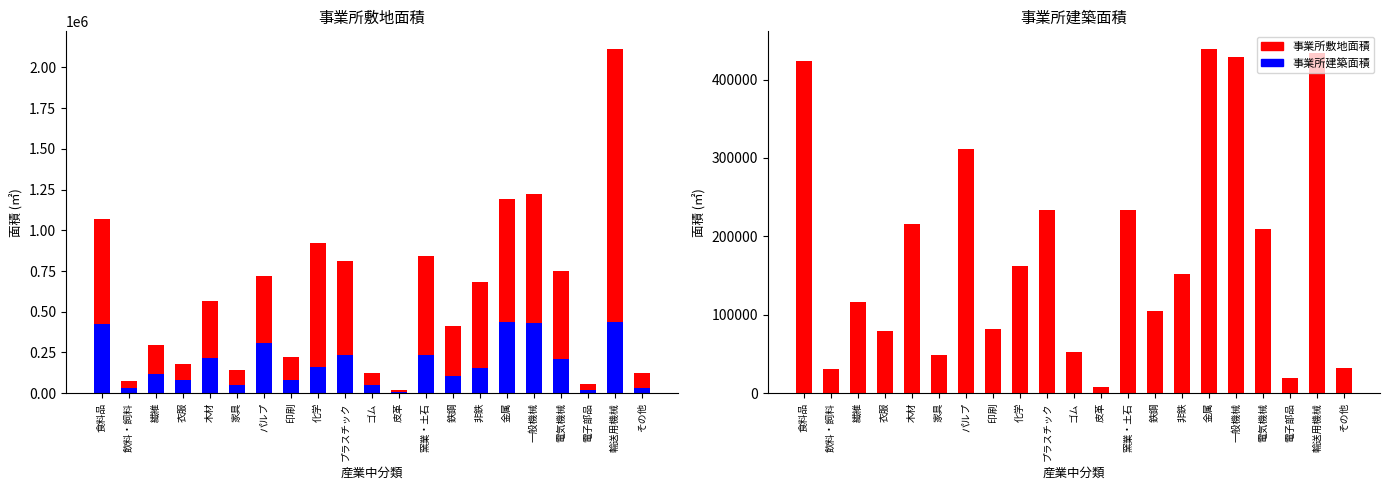

What is the maximum value for 事業所敷地面積?

439535